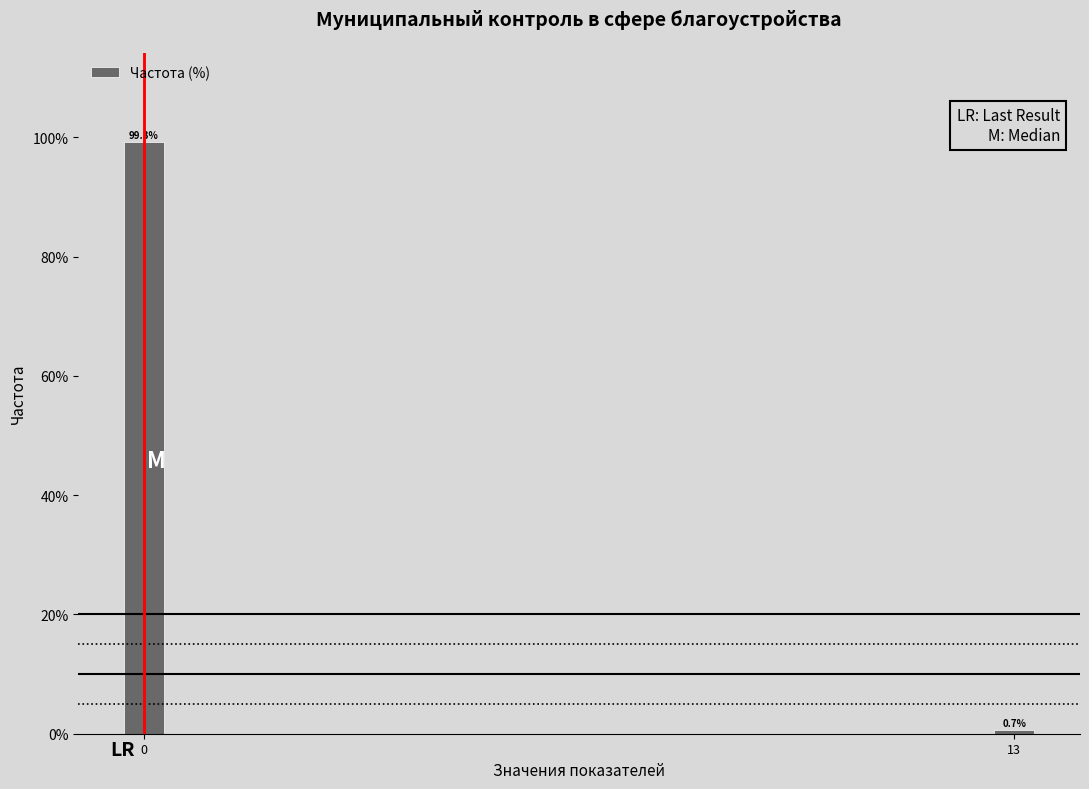

Reading left to right, list all the values displayed in this chart.

0=99.3	13=0.7